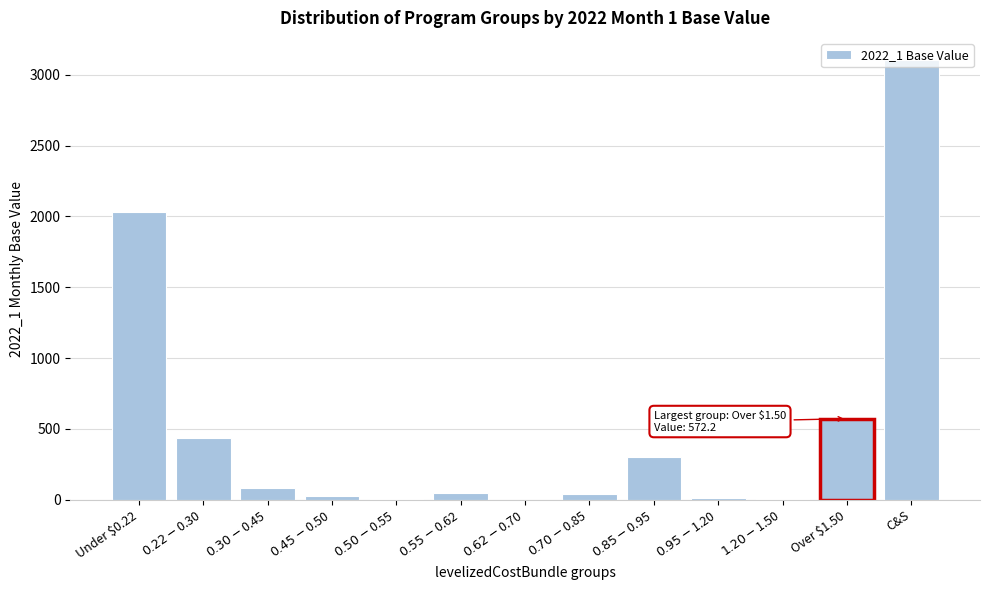

At which label is the value closest to 1553?

Under $0.22